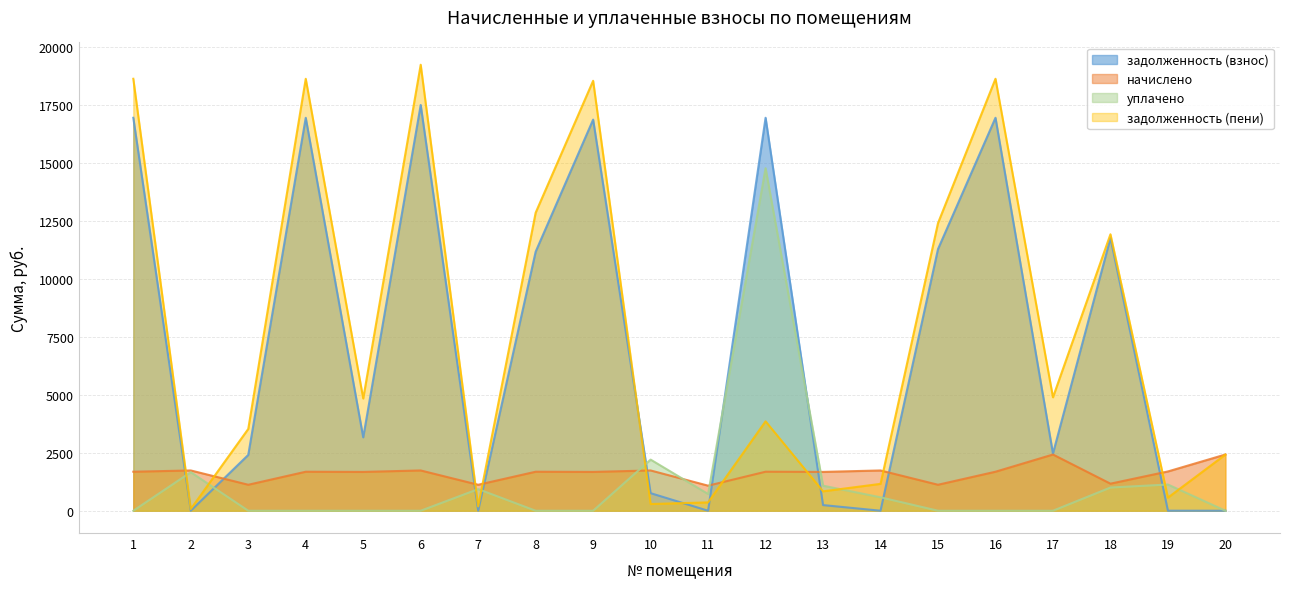

What are all the series names shown in the legend?

задолженность (взнос), начислено, уплачено, задолженность (пени)